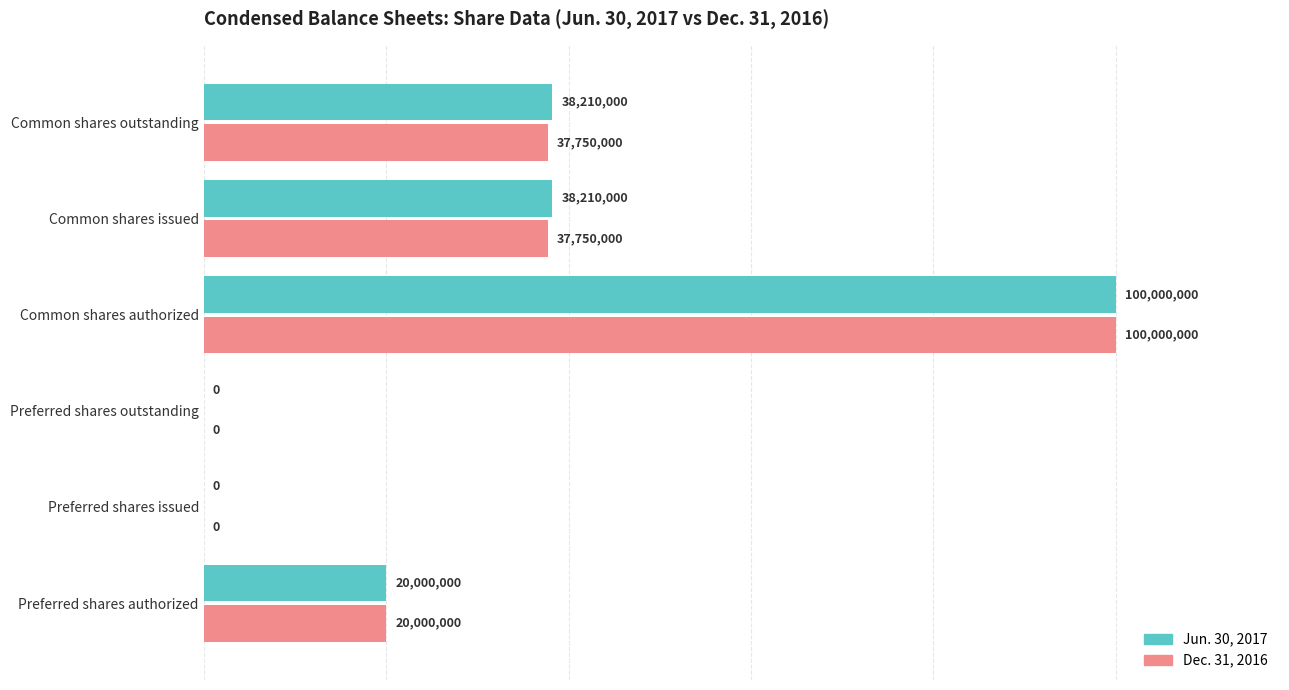

What is the total value across all series at Common shares authorized?

200000000